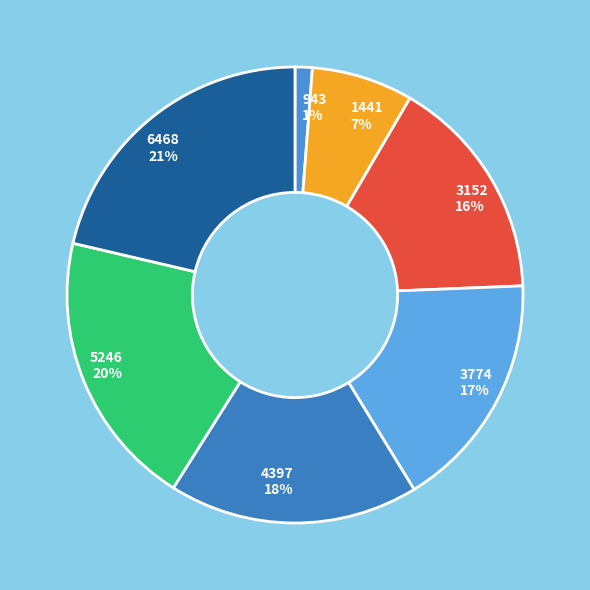

What is the largest slice in the pie chart?

6468